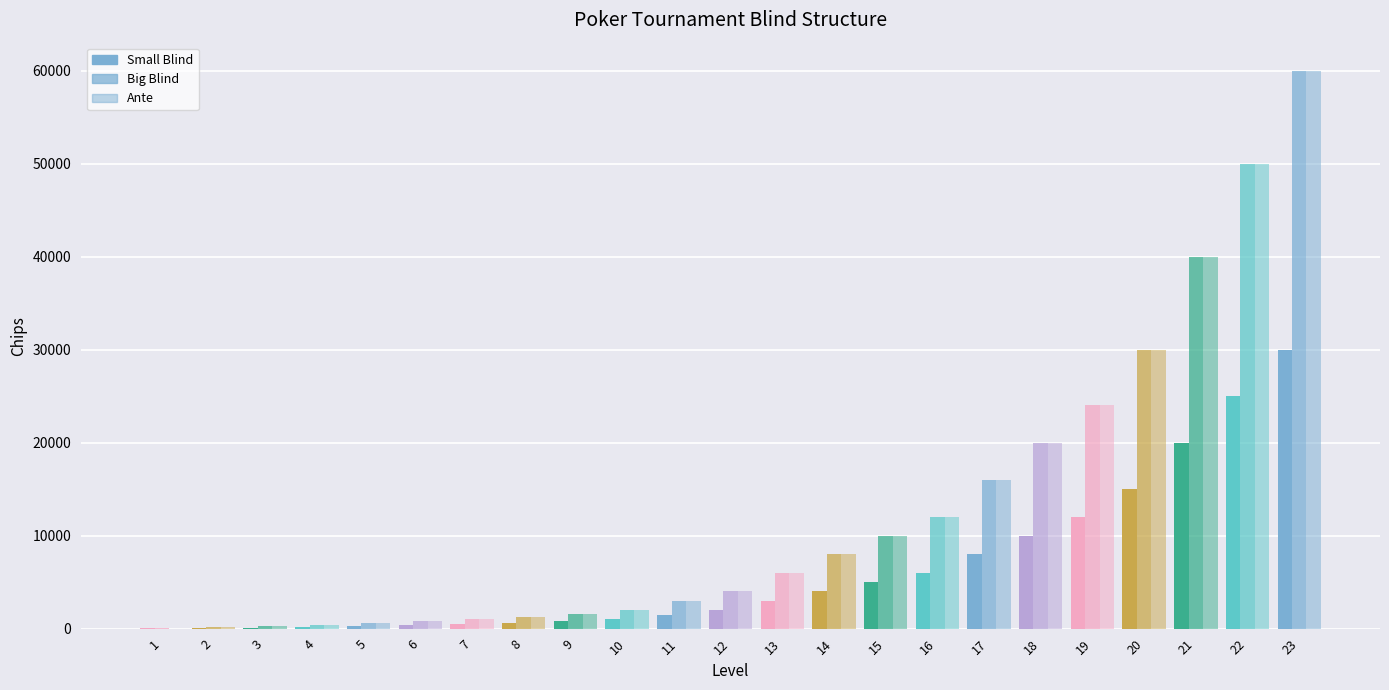

Reading right to left, transcribe all the data shown in this chart.

Small Blind: 23=30000	22=25000	21=20000	20=15000	19=12000	18=10000	17=8000	16=6000	15=5000	14=4000	13=3000	12=2000	11=1500	10=1000	9=800	8=600	7=500	6=400	5=300	4=200	3=100	2=100	1=100
Big Blind: 23=60000	22=50000	21=40000	20=30000	19=24000	18=20000	17=16000	16=12000	15=10000	14=8000	13=6000	12=4000	11=3000	10=2000	9=1600	8=1200	7=1000	6=800	5=600	4=400	3=300	2=200	1=100
Ante: 23=60000	22=50000	21=40000	20=30000	19=24000	18=20000	17=16000	16=12000	15=10000	14=8000	13=6000	12=4000	11=3000	10=2000	9=1600	8=1200	7=1000	6=800	5=600	4=400	3=300	2=200	1=0